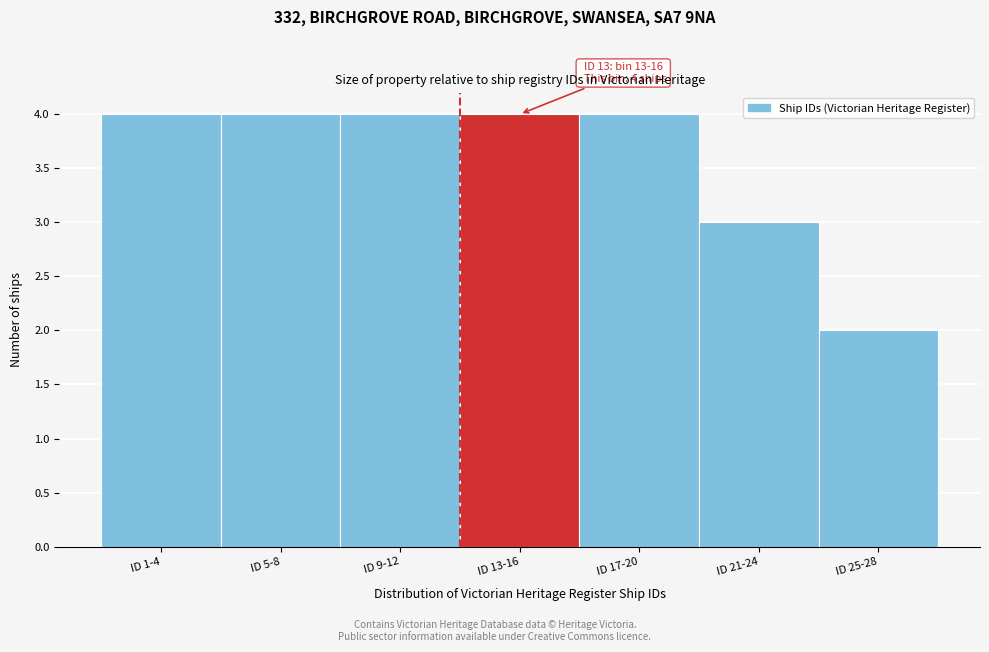

Reading left to right, extract all data points from this chart.

ID 1-4=4	ID 5-8=4	ID 9-12=4	ID 13-16=4	ID 17-20=4	ID 21-24=3	ID 25-28=2